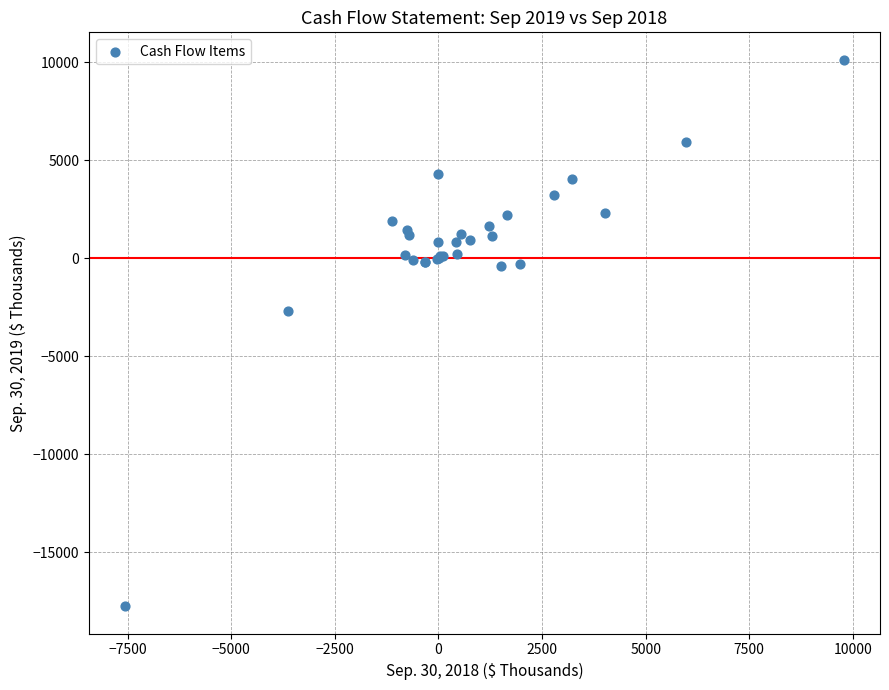

What Y value in the scatter plot is closest to -3813?

-2687